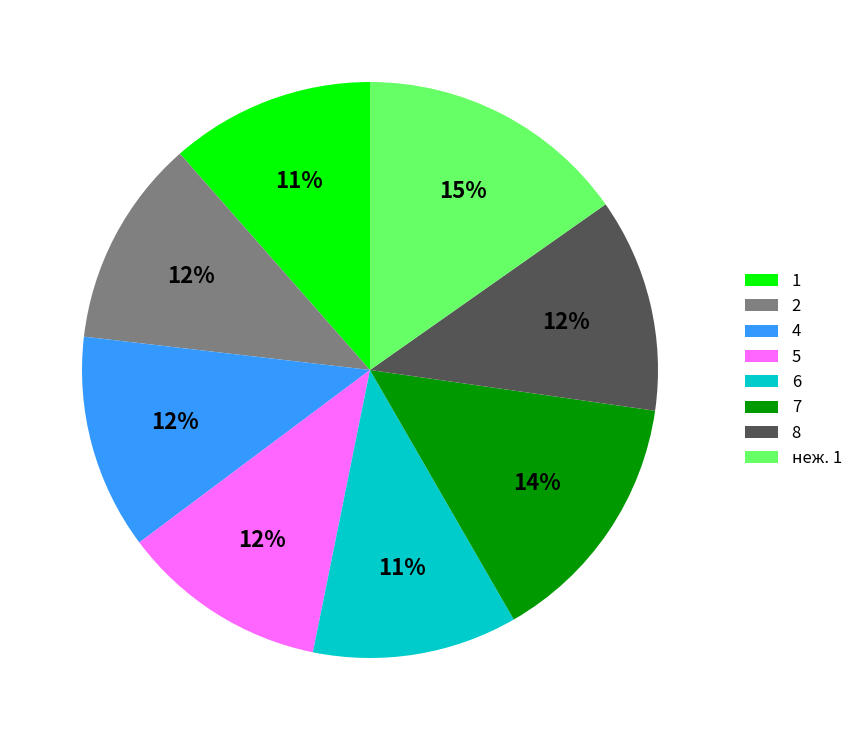

The 4 slice represents 12% of the pie. True or false?

True